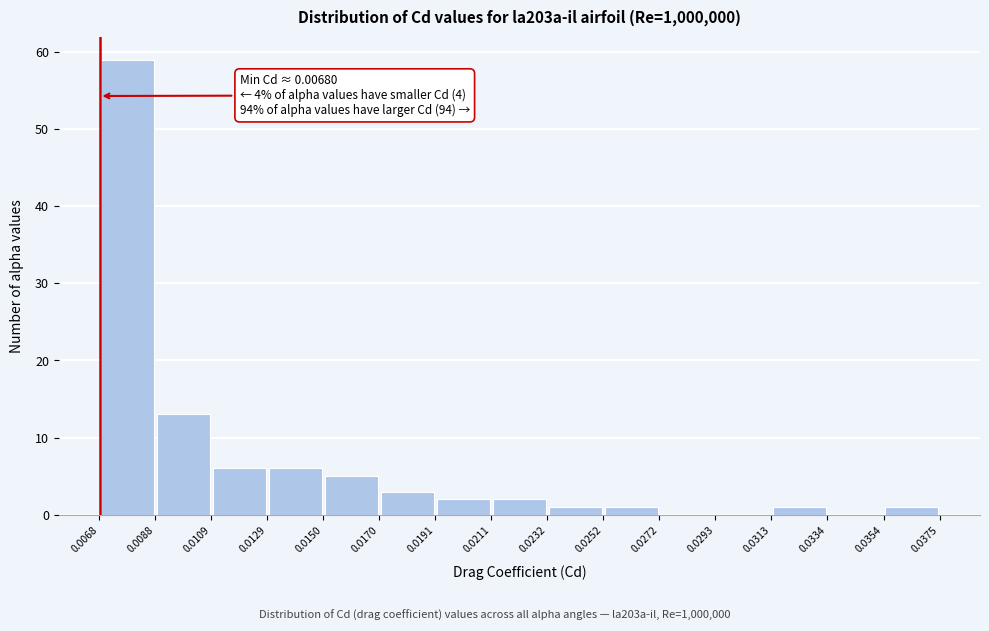

Over which range of the x-axis is the bar tallest?

0.0068 to 0.0088